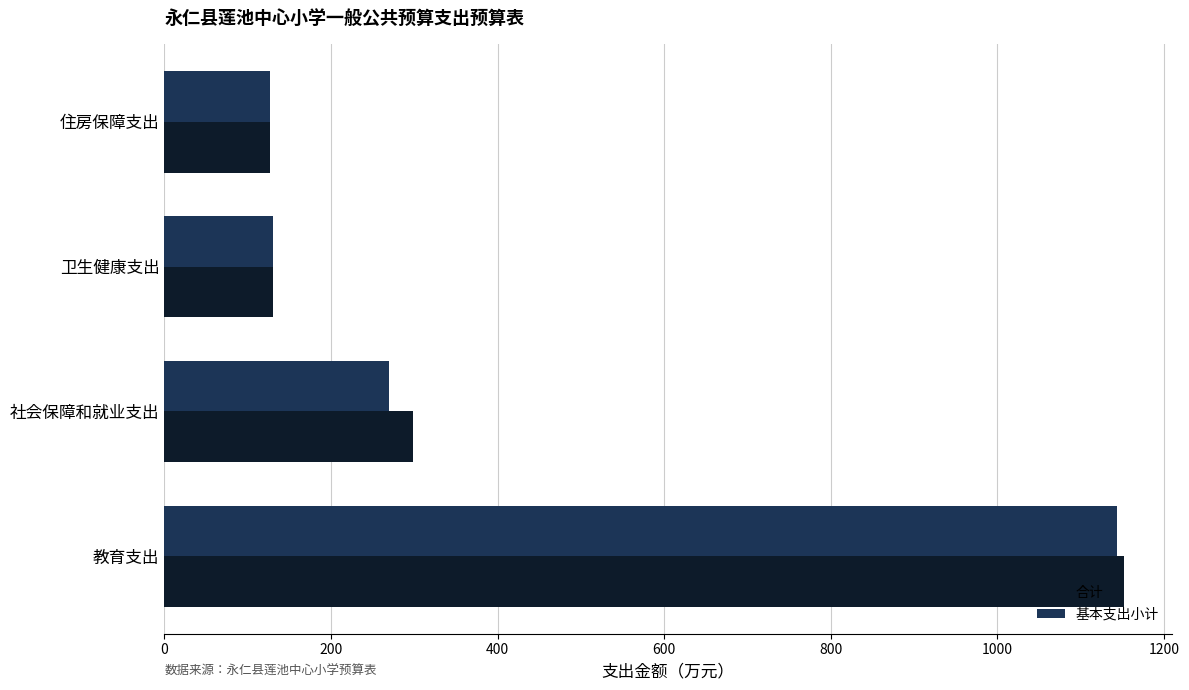

True or false: 合计 has a value of 434.2 at 社会保障和就业支出.

False